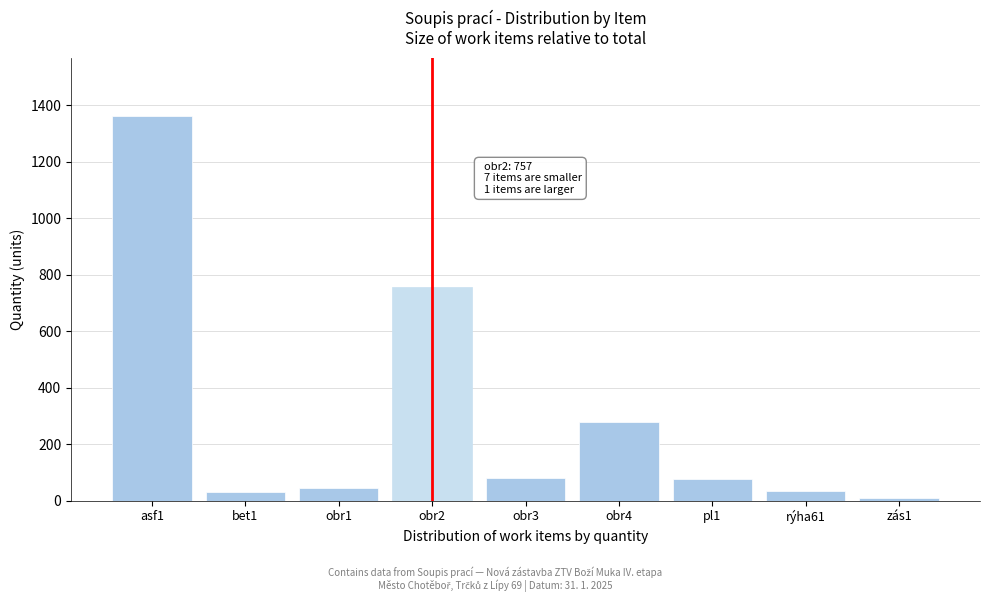

The value at rýha61 is 34. True or false?

True